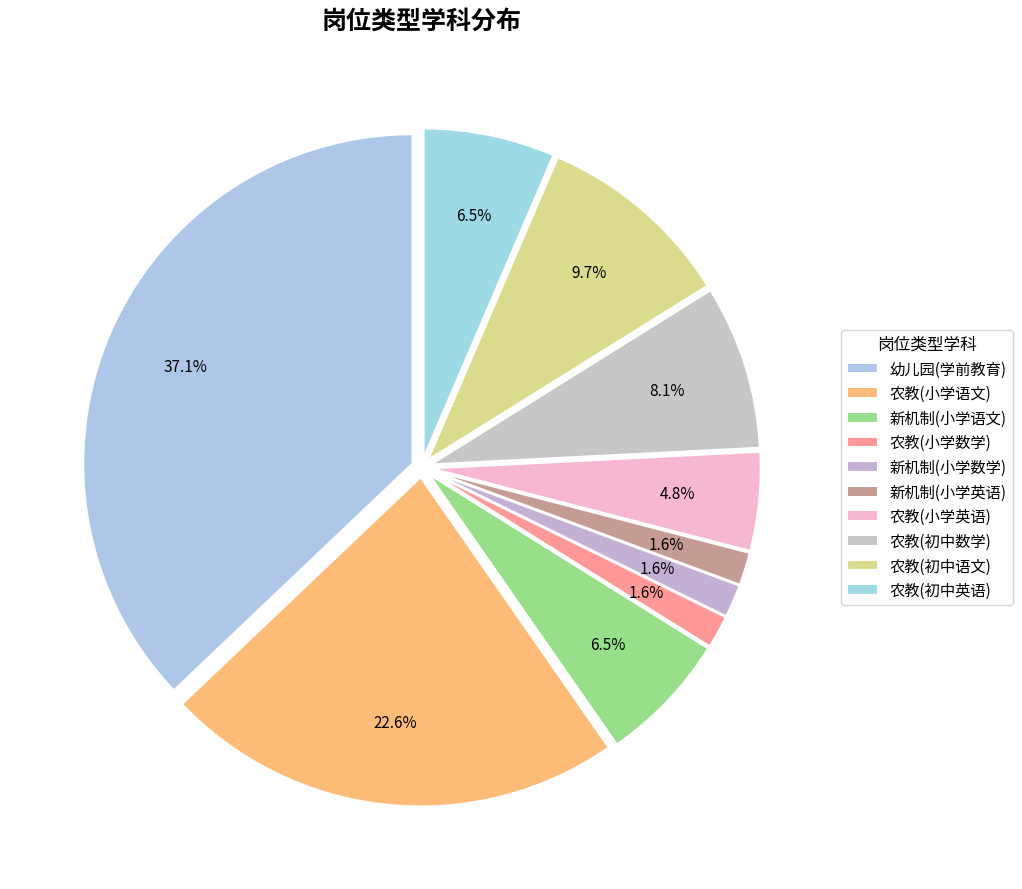

Is it true that 新机制(小学英语) is 1% of the pie?

False